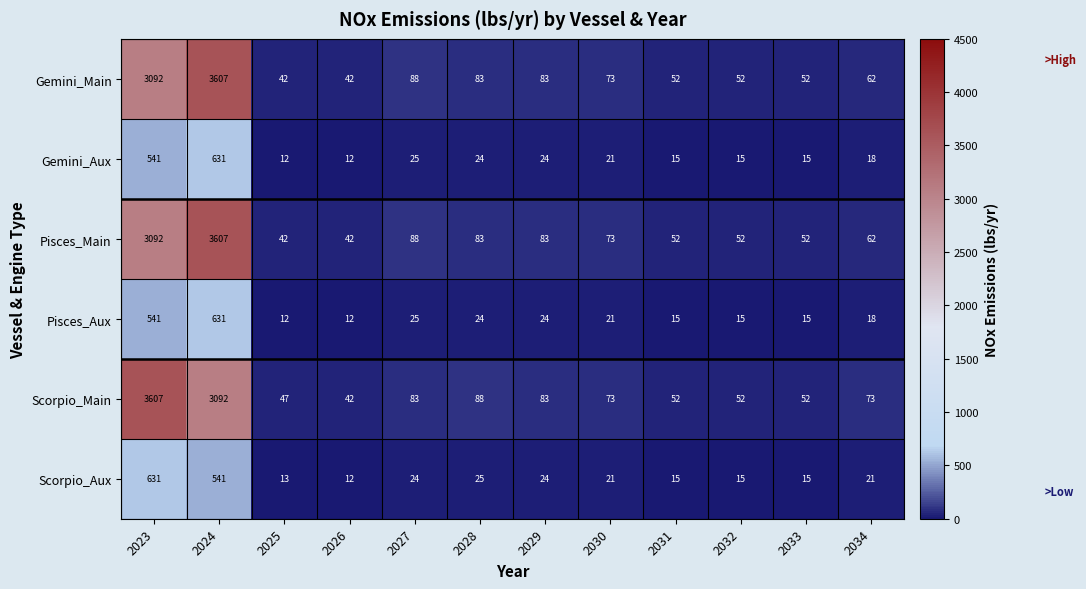

What is the difference between the maximum and minimum values in the Scorpio_Aux series?

619